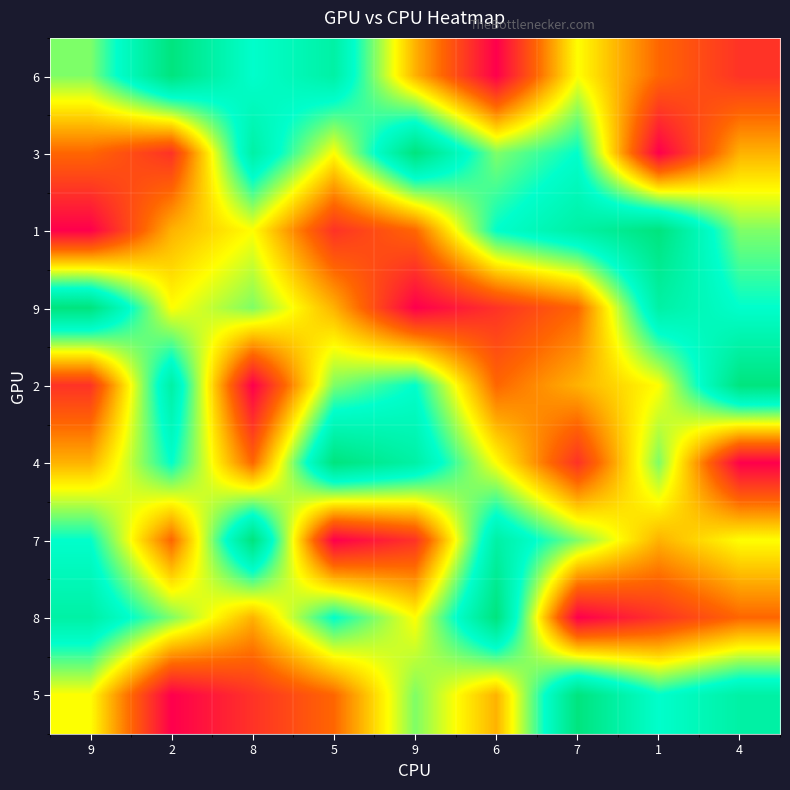

Reading left to right, extract all data points from this chart.

6: 9=6	2=9	8=7	5=8	9=4	6=1	7=5	1=3	4=2
3: 9=3	2=2	8=8	5=5	9=9	6=6	7=7	1=1	4=4
1: 9=1	2=4	8=5	5=2	9=3	6=7	7=8	1=9	4=6
9: 9=9	2=5	8=6	5=4	9=1	6=2	7=3	1=8	4=7
2: 9=2	2=8	8=1	5=6	9=7	6=3	7=4	1=5	4=9
4: 9=4	2=7	8=3	5=9	9=8	6=5	7=2	1=6	4=1
7: 9=7	2=3	8=9	5=1	9=2	6=8	7=6	1=4	4=5
8: 9=8	2=6	8=4	5=7	9=5	6=9	7=1	1=2	4=3
5: 9=5	2=1	8=2	5=3	9=6	6=4	7=9	1=7	4=8